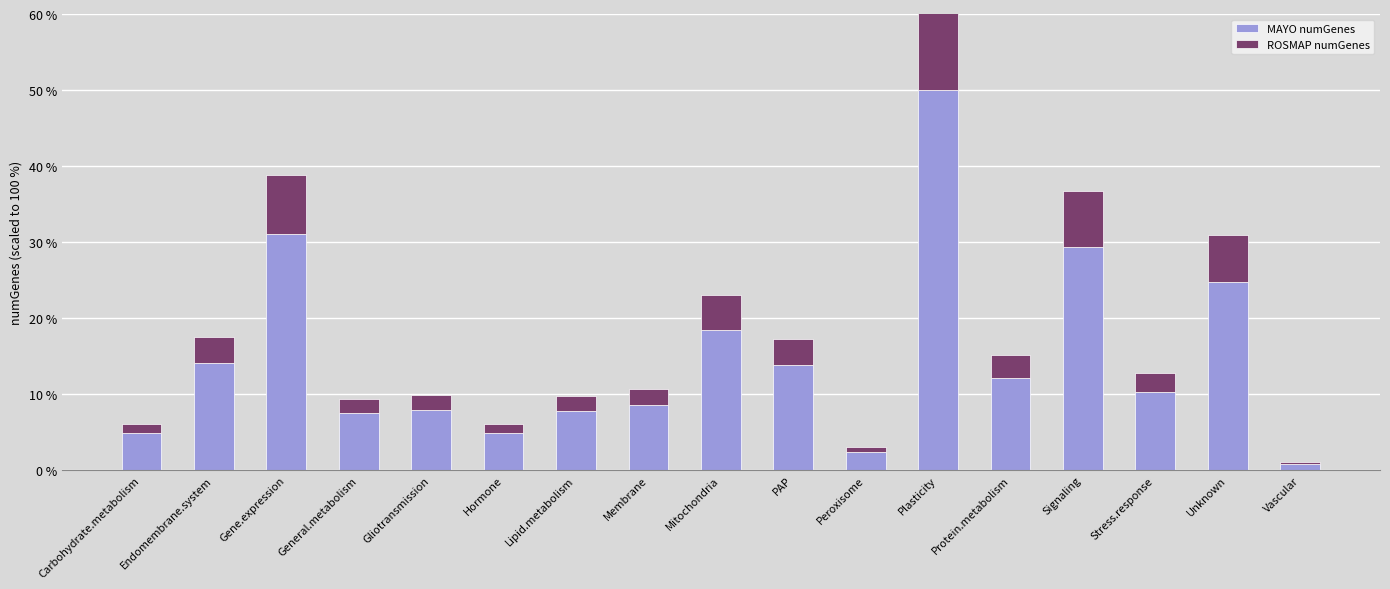

Rank the series by their average value, from lowest to highest.

ROSMAP numGenes, MAYO numGenes